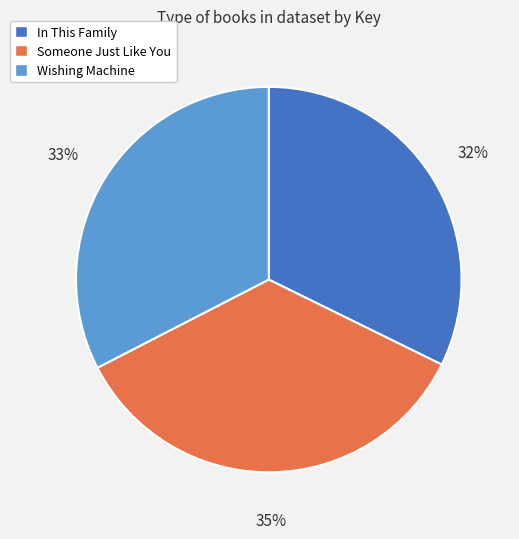

How many slices are in this pie chart?

3